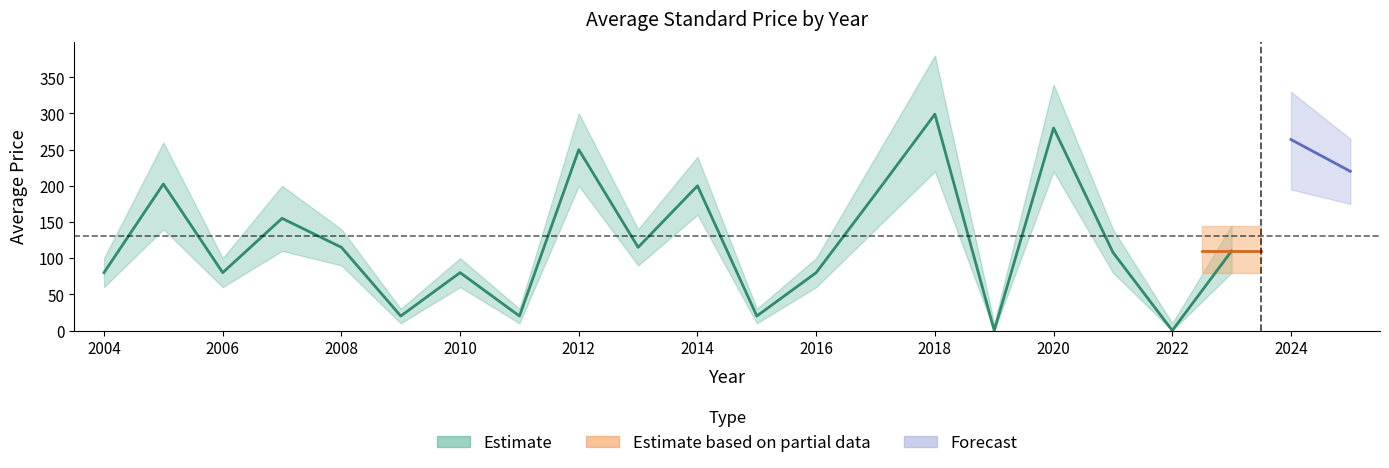

At which category is the sum across all series the highest?

2018